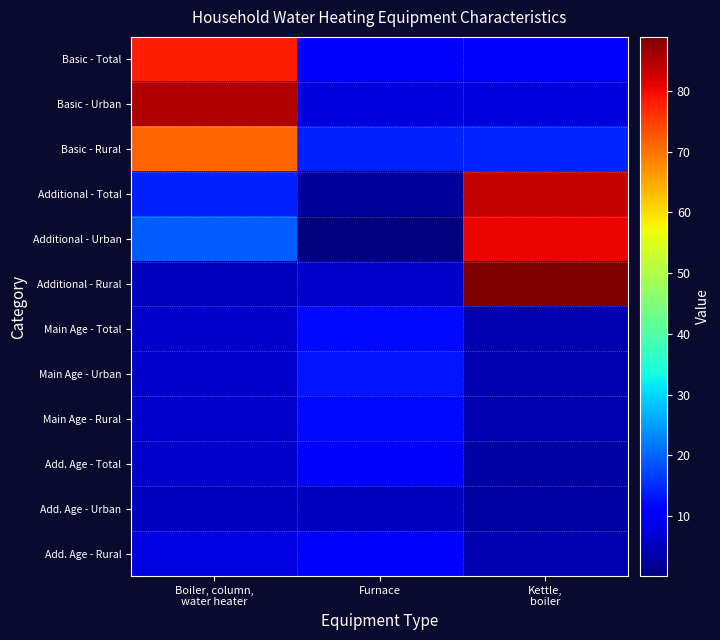

Which series changed the most between Boiler, column, water heater and Kettle, boiler?

Additional - Rural